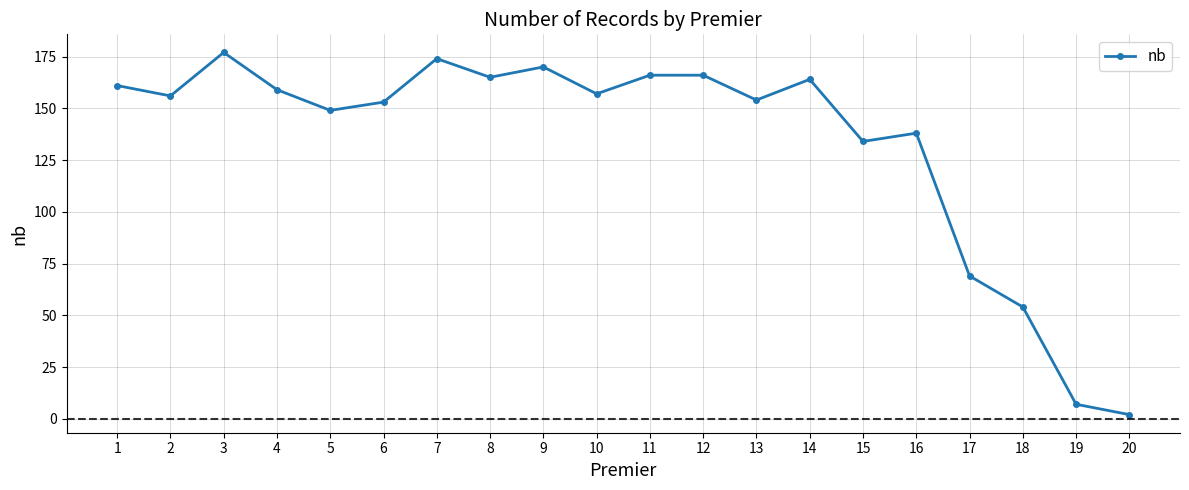

True or false: the data has more than 1 interior local peaks.

True